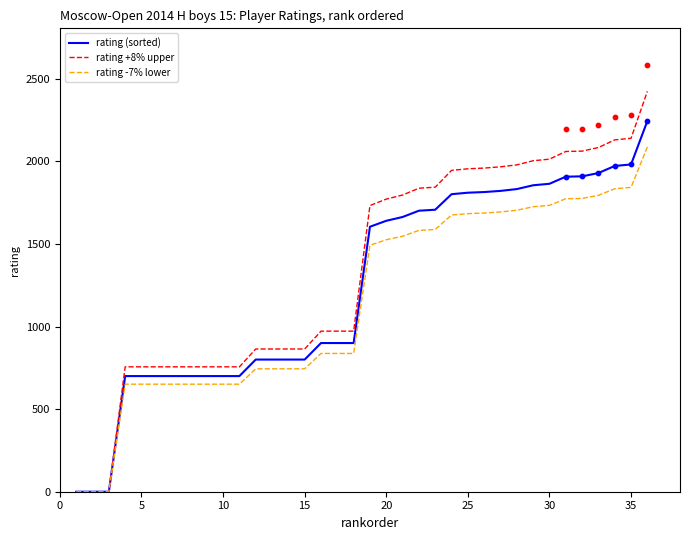

Which series has the largest total across all categories?

rating +8% upper